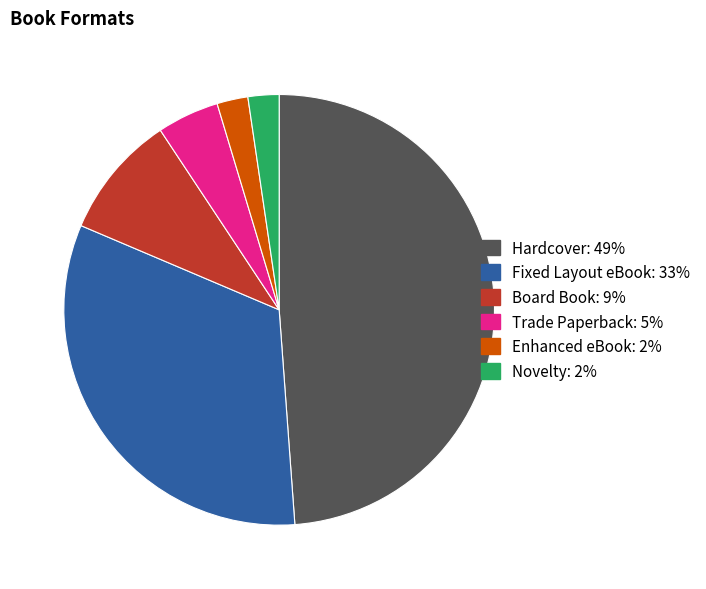

Which category has the biggest portion of the pie?

Hardcover